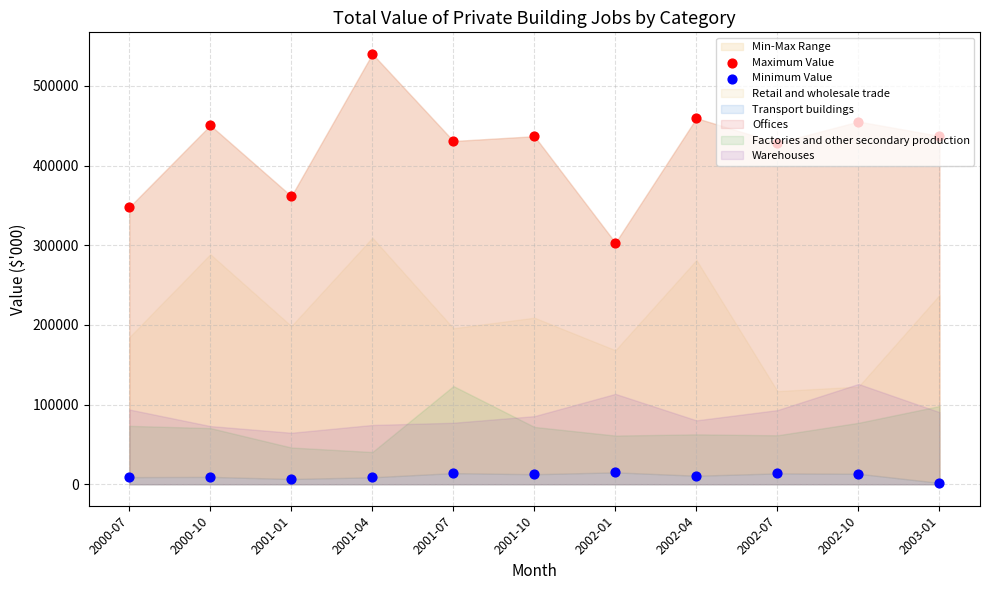

At how many categories does at least one series exceed 154427?

11